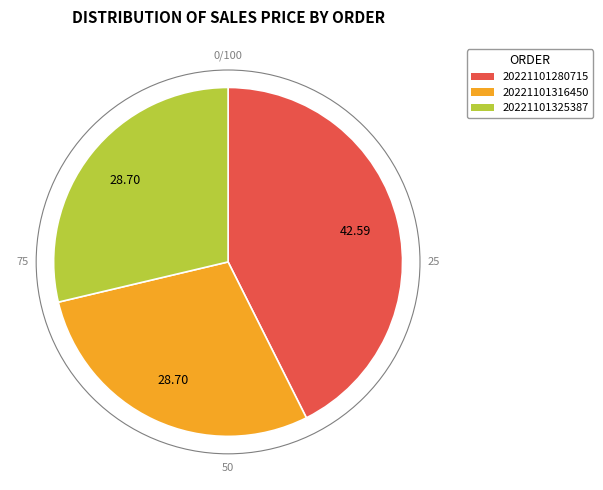

Is the sum of 20221101325387 and 20221101280715 greater than half?

Yes